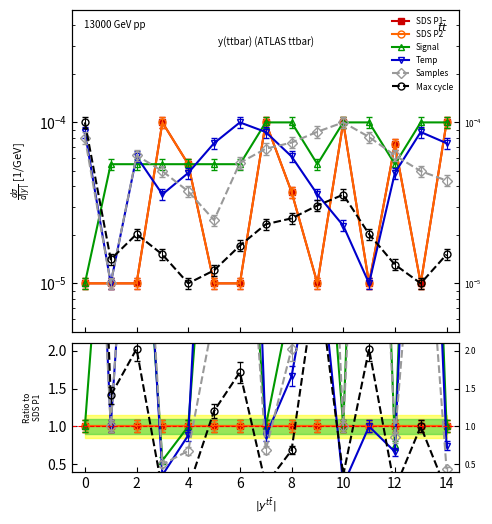

Which series has the widest spread of values?

Max cycle